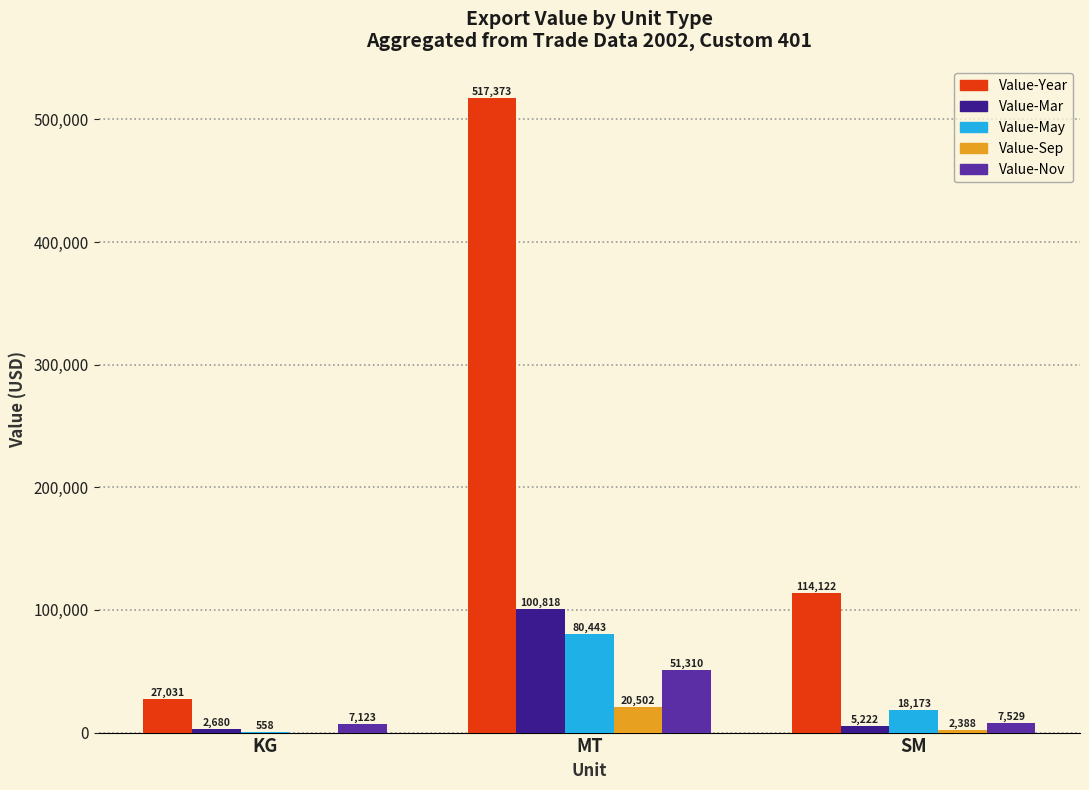

What is the total value across all series at KG?

37392